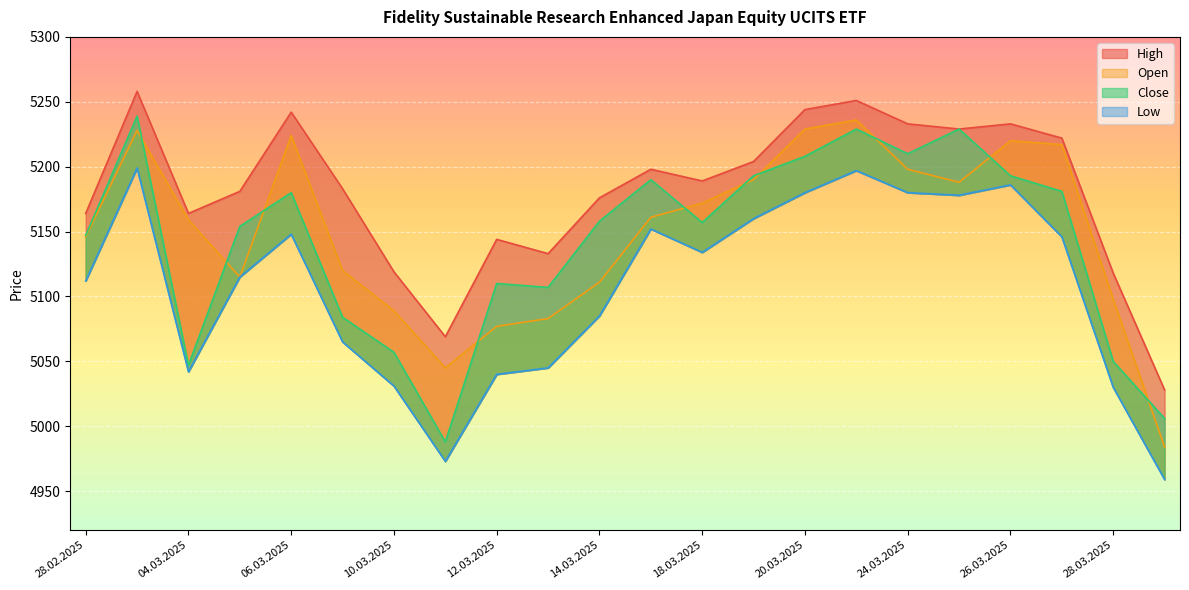

Reading right to left, transcribe all the data shown in this chart.

High: 31.03.2025=5028	28.03.2025=5118	27.03.2025=5222	26.03.2025=5233	25.03.2025=5229	24.03.2025=5233	21.03.2025=5251	20.03.2025=5244	19.03.2025=5204	18.03.2025=5189	17.03.2025=5198	14.03.2025=5176	13.03.2025=5133	12.03.2025=5144	11.03.2025=5069	10.03.2025=5119	07.03.2025=5183	06.03.2025=5242	05.03.2025=5181	04.03.2025=5164	03.03.2025=5258	28.02.2025=5164
Open: 31.03.2025=4984	28.03.2025=5098	27.03.2025=5217	26.03.2025=5220	25.03.2025=5188	24.03.2025=5198	21.03.2025=5236	20.03.2025=5229	19.03.2025=5190	18.03.2025=5172	17.03.2025=5161	14.03.2025=5111	13.03.2025=5083	12.03.2025=5077	11.03.2025=5045	10.03.2025=5089	07.03.2025=5120	06.03.2025=5224	05.03.2025=5115	04.03.2025=5159	03.03.2025=5228	28.02.2025=5146
Close: 31.03.2025=5006	28.03.2025=5050	27.03.2025=5181	26.03.2025=5193	25.03.2025=5229	24.03.2025=5210	21.03.2025=5229	20.03.2025=5208	19.03.2025=5193	18.03.2025=5157	17.03.2025=5190	14.03.2025=5158	13.03.2025=5107	12.03.2025=5110	11.03.2025=4988	10.03.2025=5057	07.03.2025=5084	06.03.2025=5180	05.03.2025=5154	04.03.2025=5047	03.03.2025=5239	28.02.2025=5147
Low: 31.03.2025=4959	28.03.2025=5030	27.03.2025=5146	26.03.2025=5186	25.03.2025=5178	24.03.2025=5180	21.03.2025=5197	20.03.2025=5180	19.03.2025=5160	18.03.2025=5134	17.03.2025=5152	14.03.2025=5085	13.03.2025=5045	12.03.2025=5040	11.03.2025=4973	10.03.2025=5031	07.03.2025=5065	06.03.2025=5148	05.03.2025=5115	04.03.2025=5042	03.03.2025=5199	28.02.2025=5112